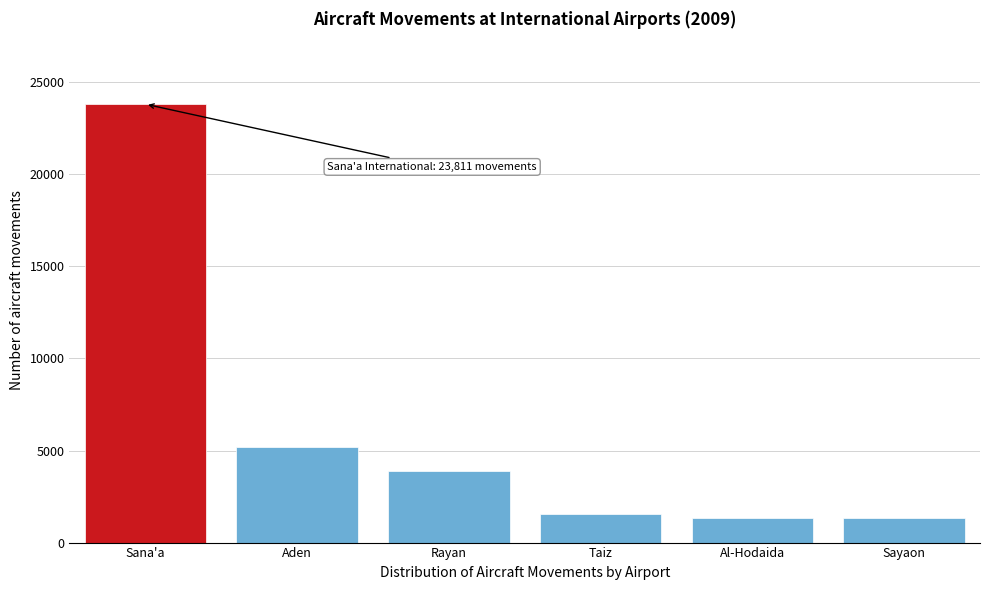

What is the approximate value at Sayaon?

1309